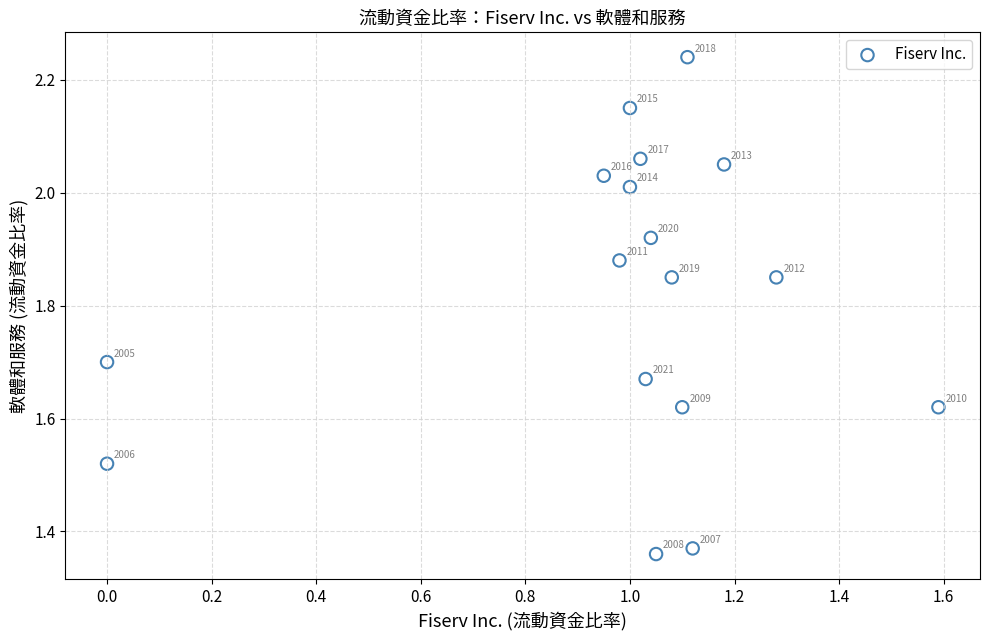

What is the range of Y values (max minus min)?

0.9